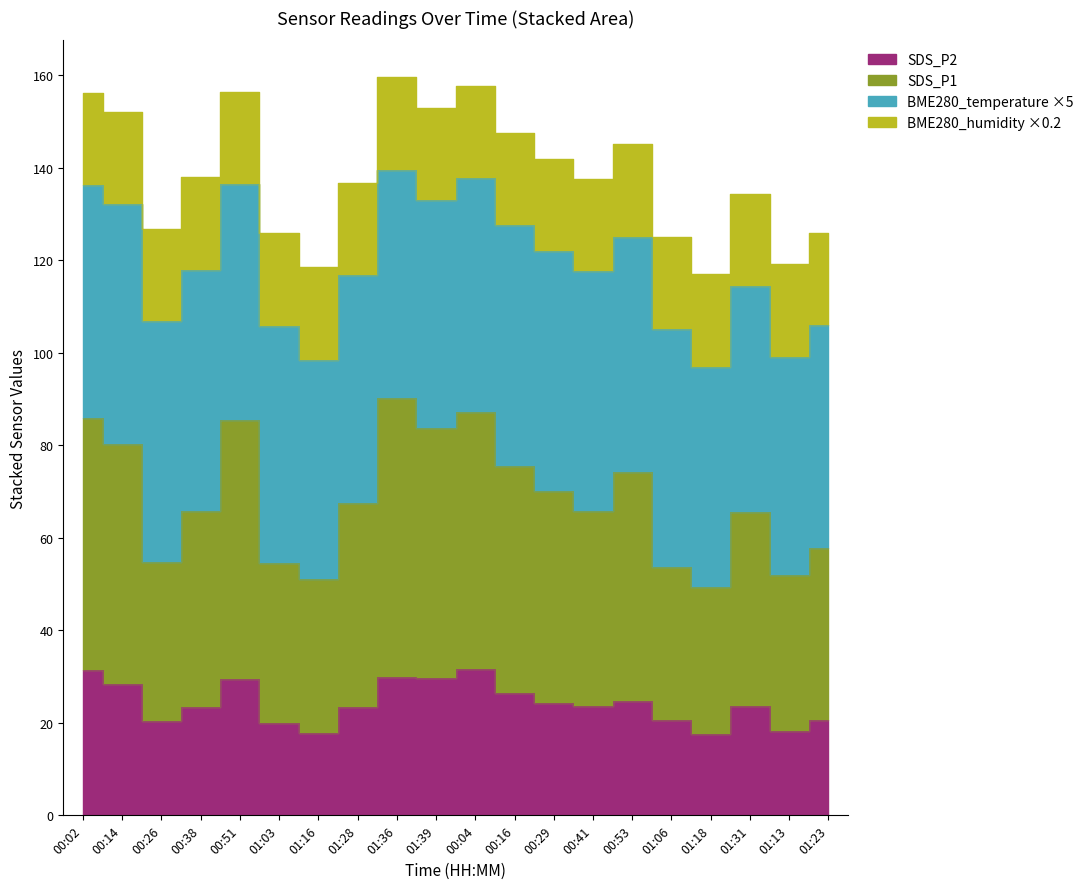

The value of SDS_P2 at 01:13 is 12.1. True or false?

False